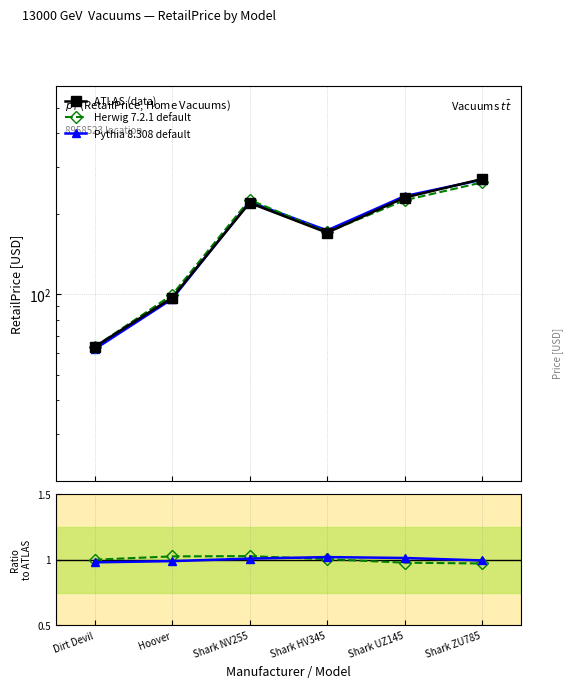

Reading right to left, transcribe all the data shown in this chart.

ATLAS (data): 270.0	230.0	170.0	219.8	97.0	63.5
Herwig 7.2.1 default: 262.2	224.8	170.7	225.8	99.4	63.5
Pythia 8.308 default: 268.4	233.0	173.3	221.6	96.0	62.2
Herwig ratio: 1.0	1.0	1.0	1.0	1.0	1.0
Pythia ratio: 1.0	1.0	1.0	1.0	1.0	1.0